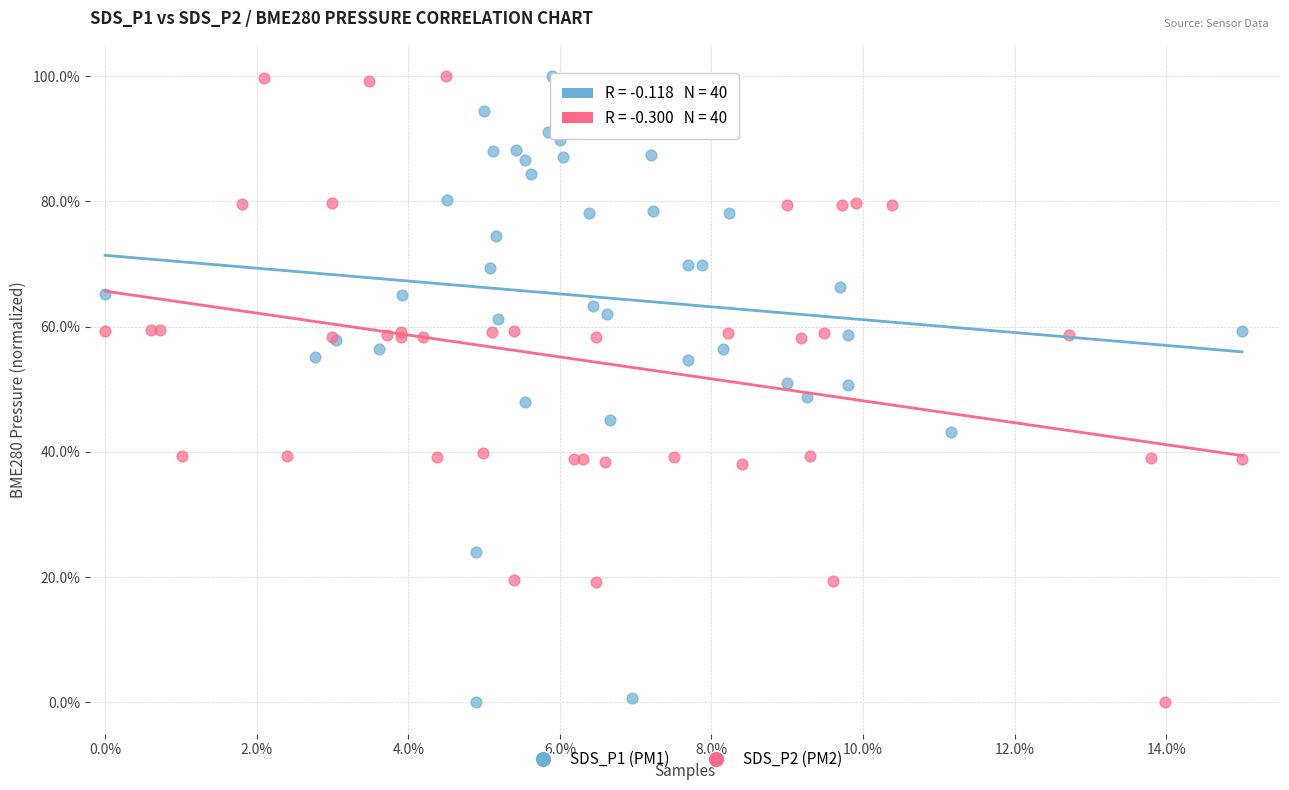

What are all the series names shown in the legend?

SDS_P1 (PM1), SDS_P2 (PM2)